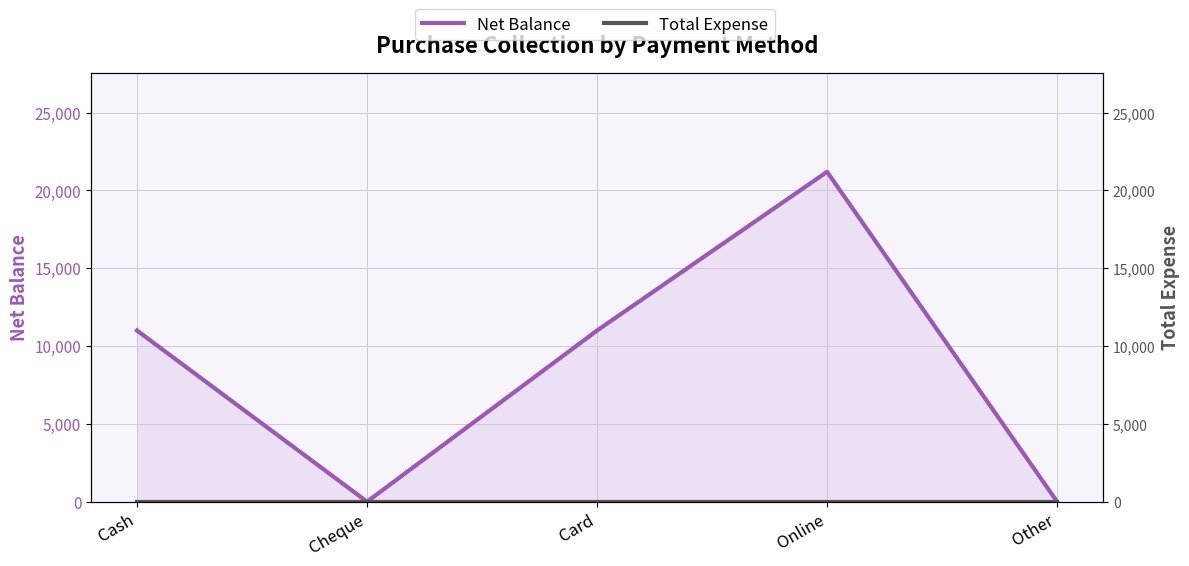

True or false: Total Expense and Net Balance intersect in this chart.

False